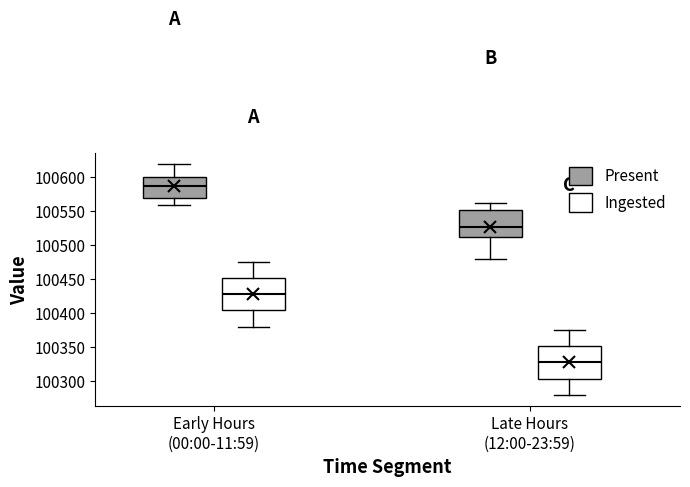

Which box has the highest median line?

Early Hours (00:00-11:59) (Present)